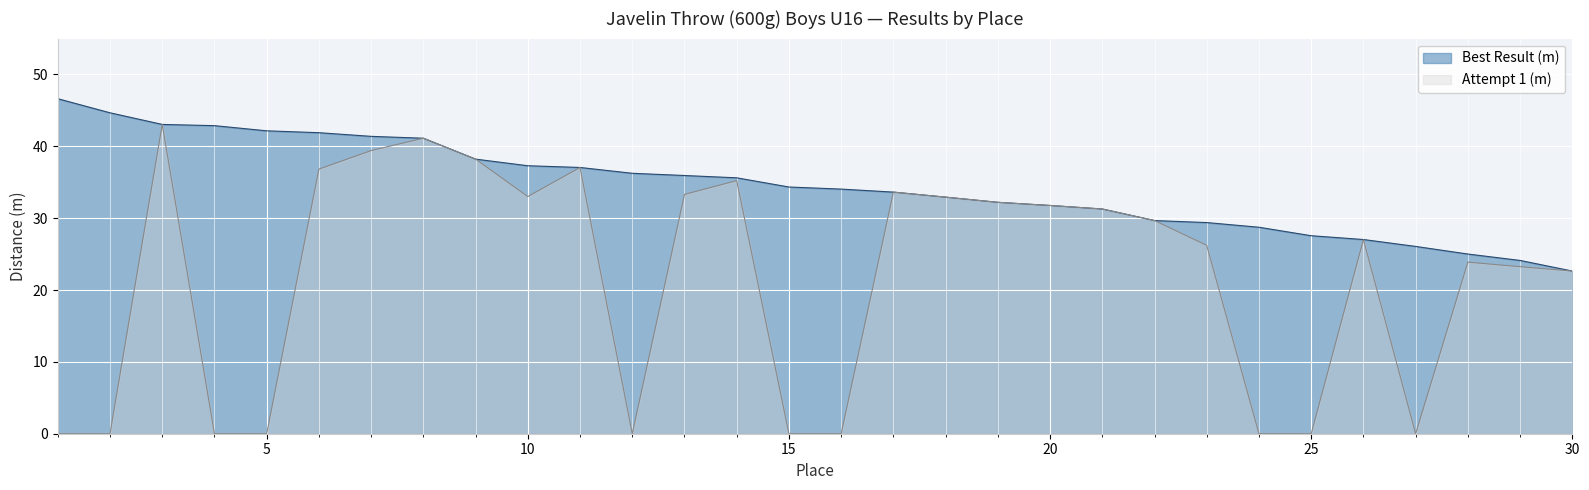

What are all the series names shown in the legend?

Best Result (m), Attempt 1 (m)